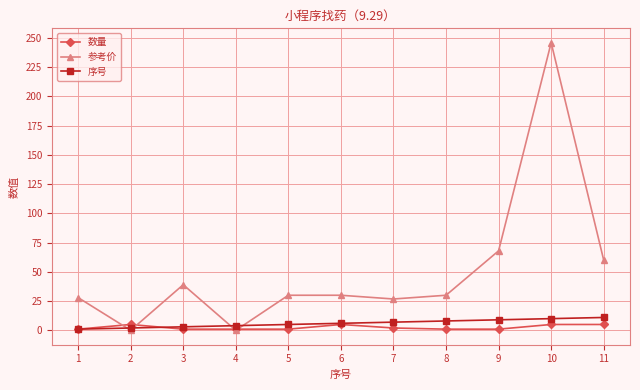

List the series in order of their peak value, highest first.

参考价, 序号, 数量